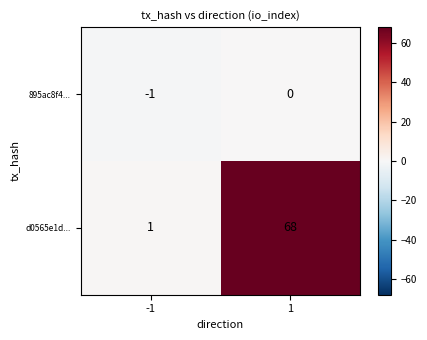

Is the value of 895ac8f4... at 1 greater than the value of d0565e1d... at 1?

No